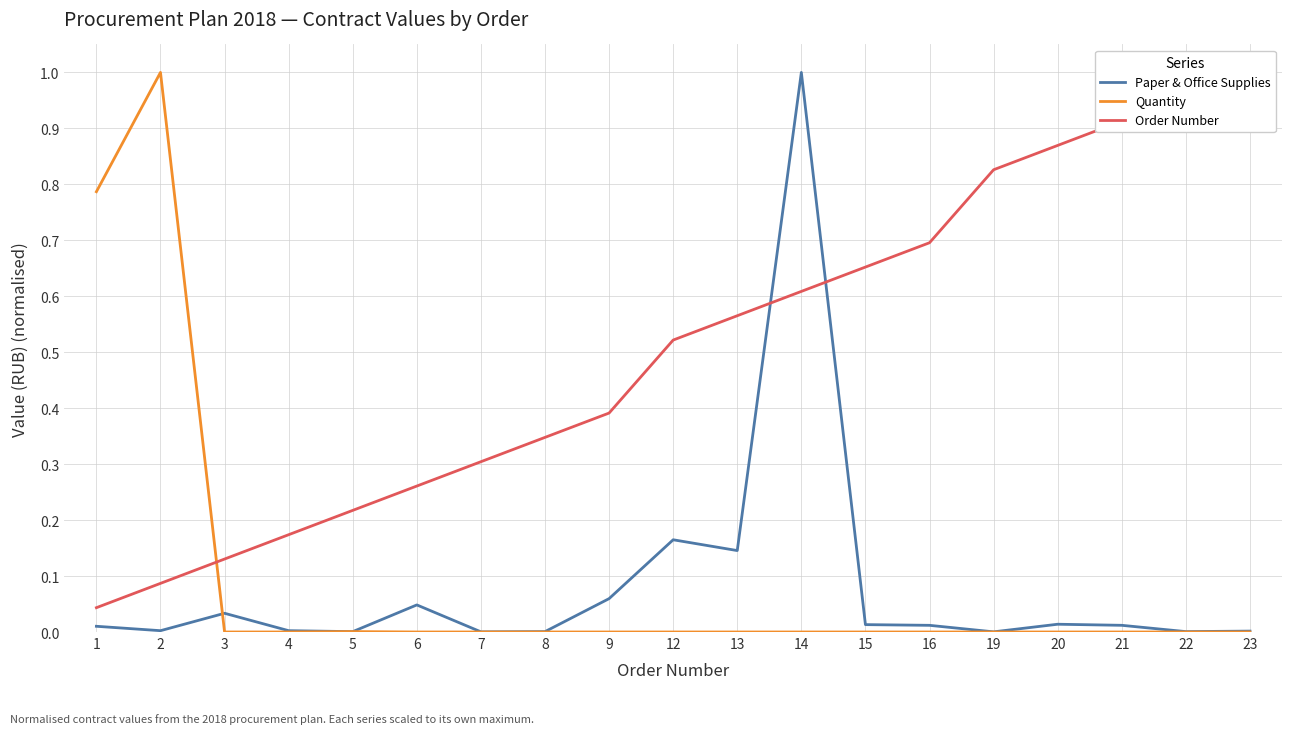

Is it true that Order Number equals 0.0 at 1?

True